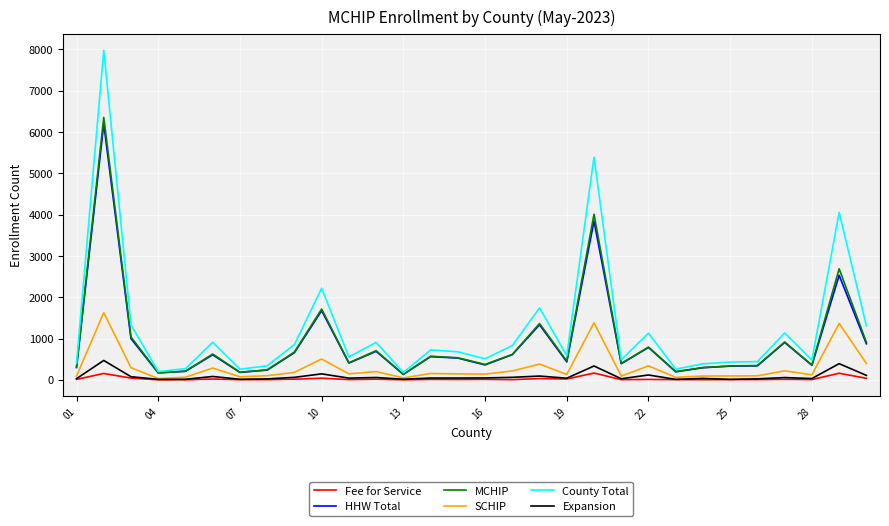

Which series has the widest spread of values?

County Total